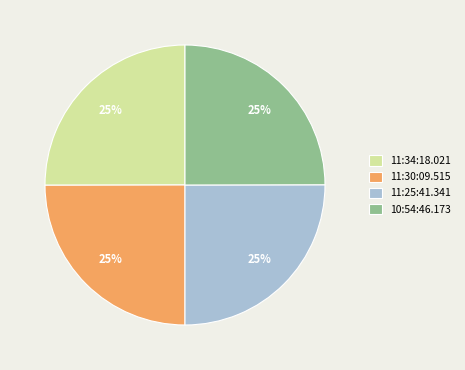

Does 10:54:46.173 account for over 50% of the chart?

No